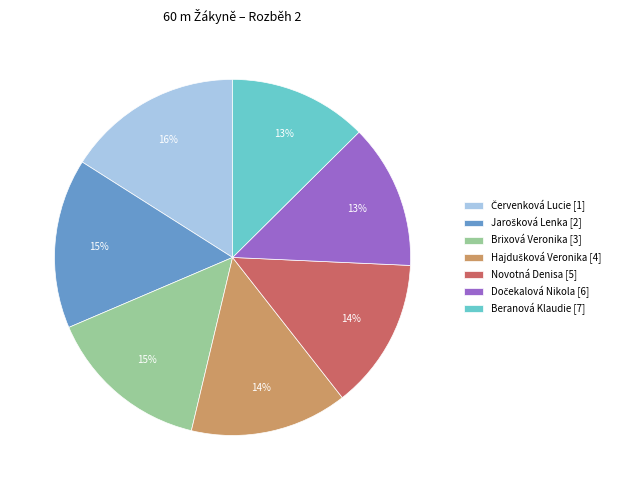

Is Brixová Veronika [3] the majority of the pie?

No